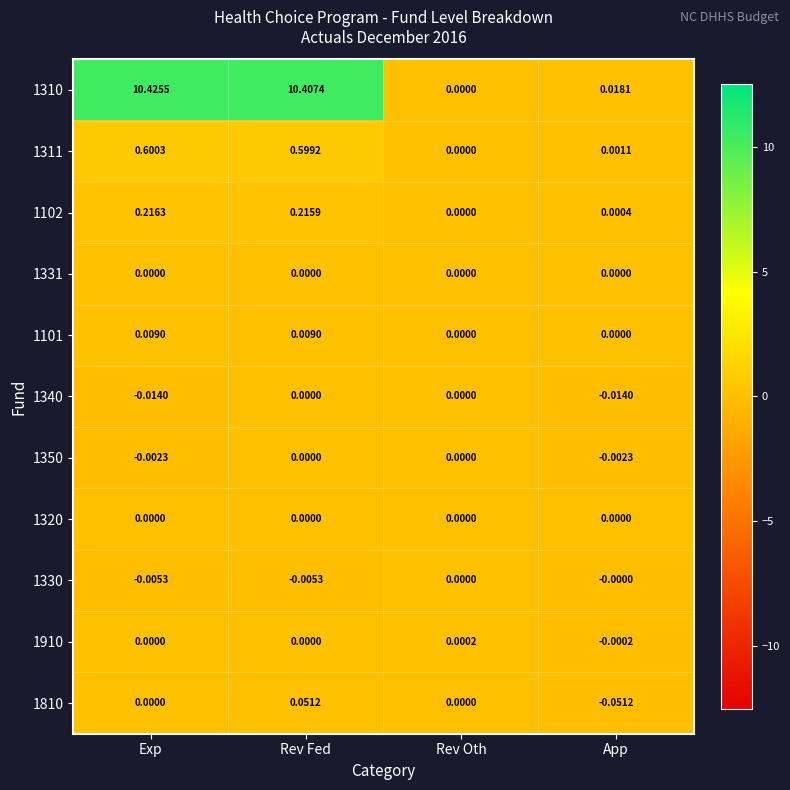

Is the value of 1102 at Exp greater than the value of 1331 at Exp?

Yes